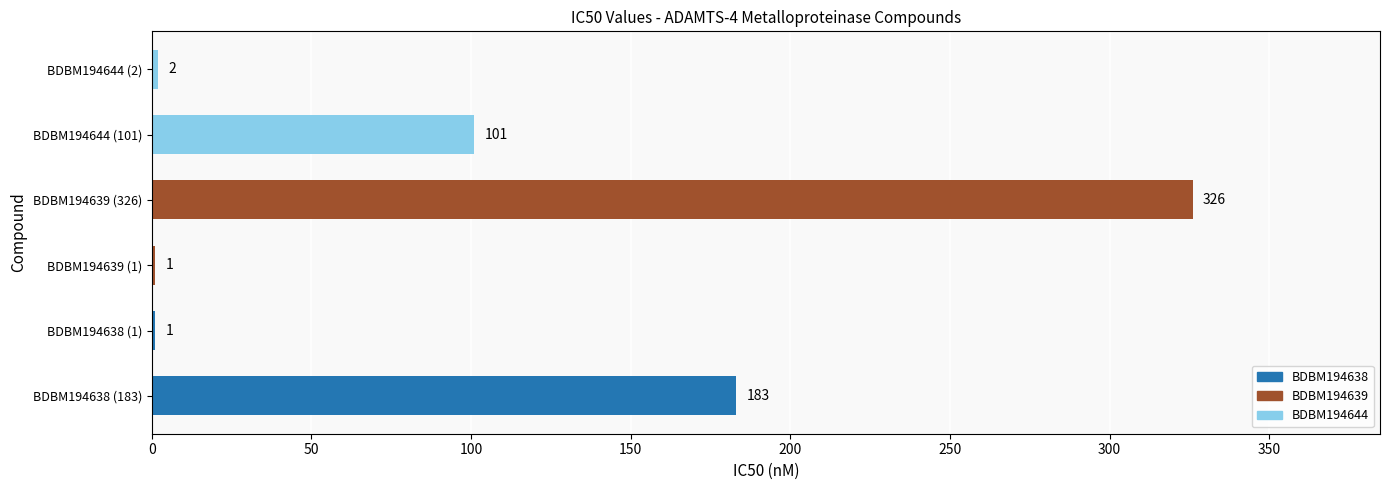

How many distinct data groups are displayed?

1